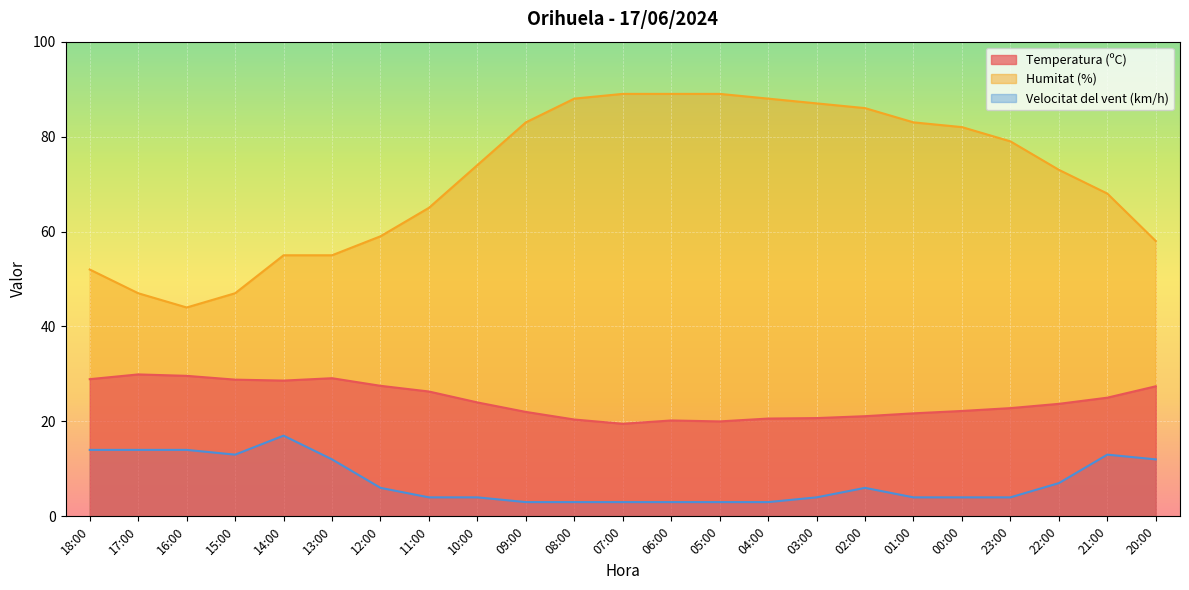

What is the sum of the Velocitat del vent (km/h) values at 12:00 and 15:00?

19.0